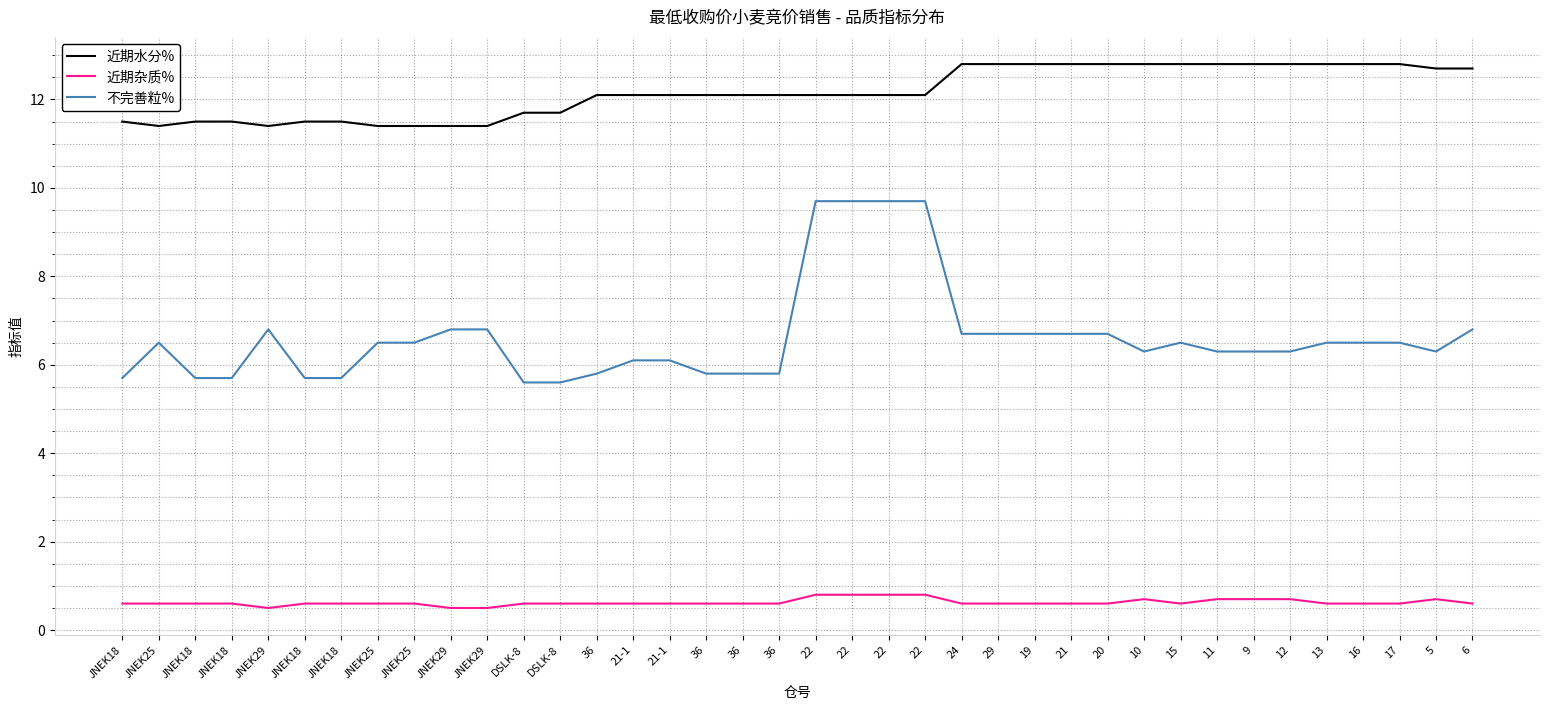

At which label is 不完善粒% closest to 7?

JNEK29